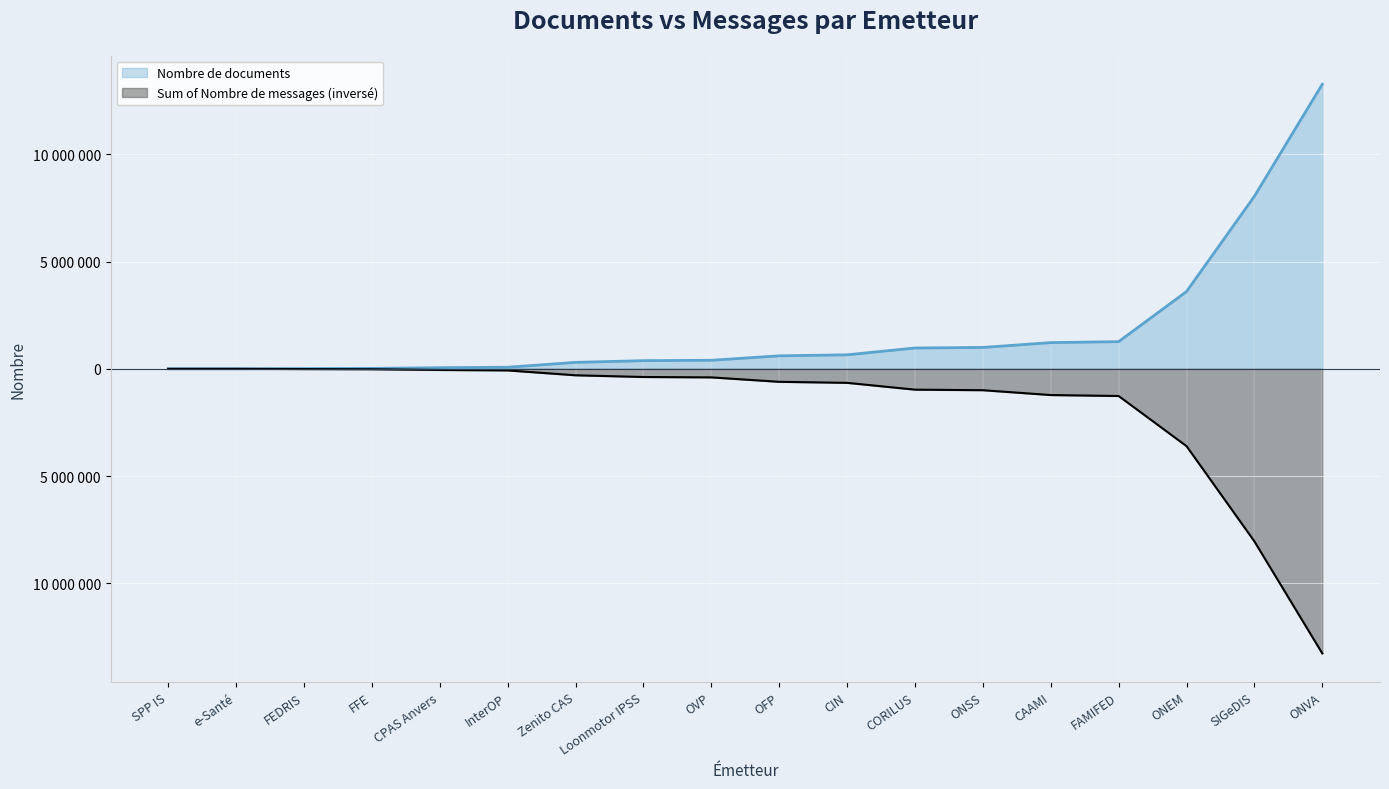

Which category has the highest value across all series?

ONVA